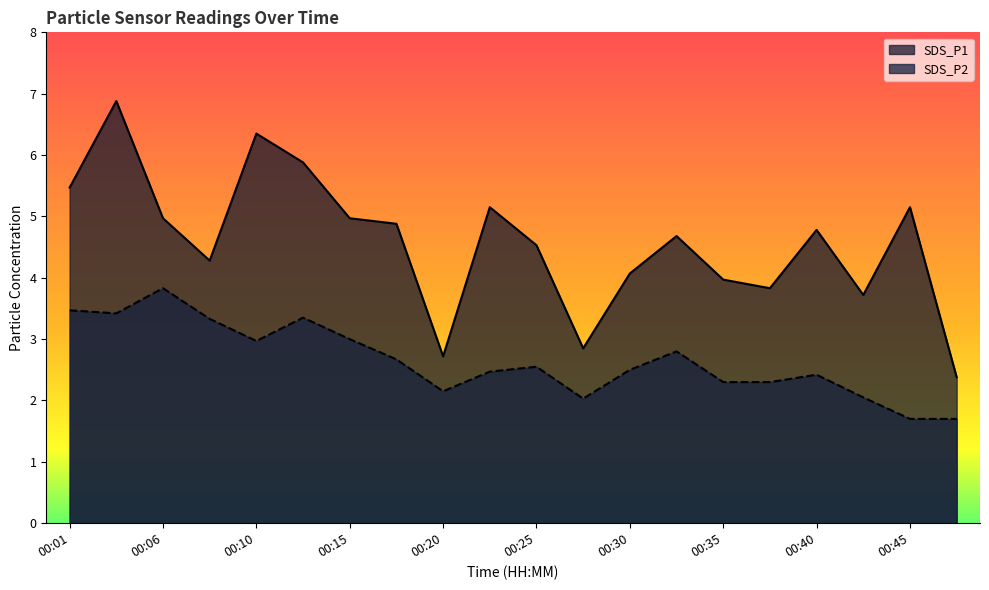

True or false: SDS_P1 and SDS_P2 cross at least once.

False